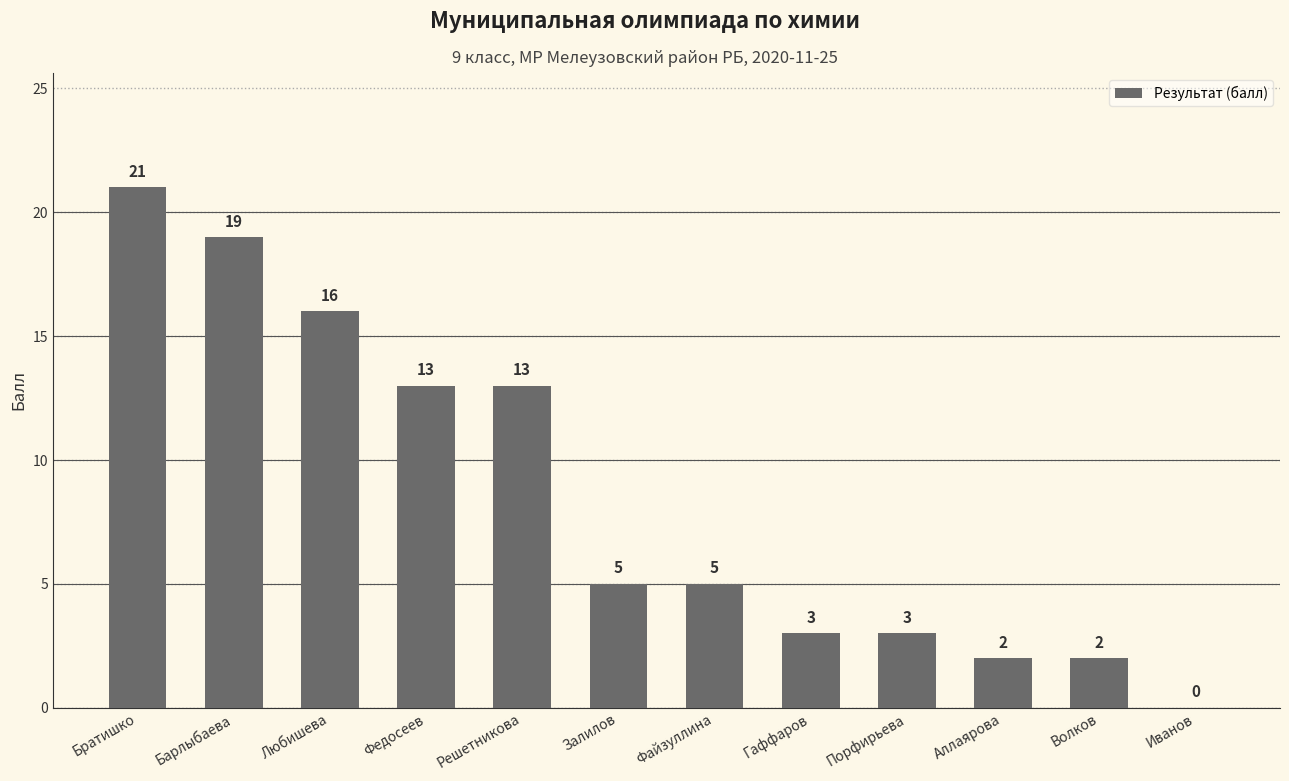

What value does the data have at Файзуллина?

5